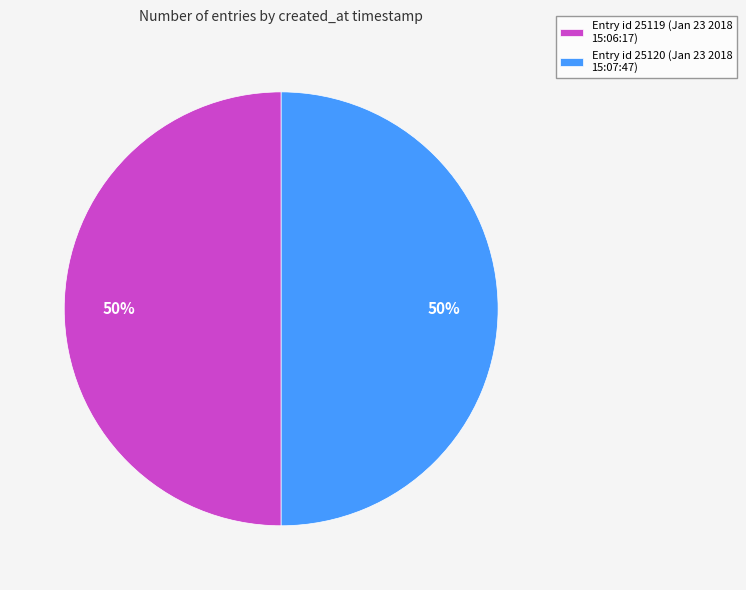

Approximately how many times larger is the value at Entry id 25119 (Jan 23 2018 15:06:17) compared to Entry id 25120 (Jan 23 2018 15:07:47)?

1.0